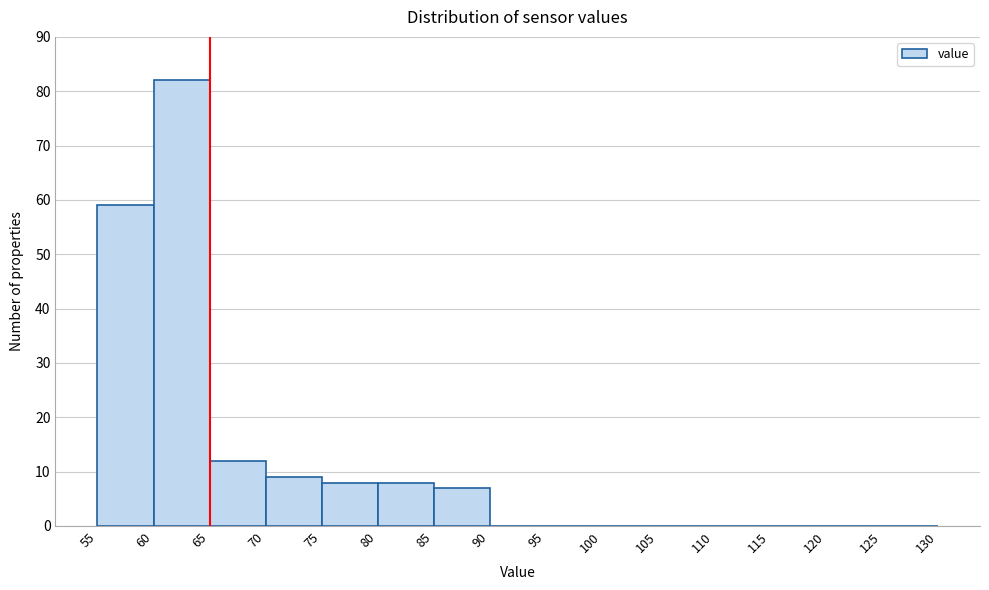

Reading left to right, transcribe this chart: for each bar, give the range it covers on the x-axis and its height. The values are not printed on the chart, so give them approximately, as read against the axis.

55 to 60: 59
60 to 65: 82
65 to 70: 12
70 to 75: 9
75 to 80: 8
80 to 85: 8
85 to 90: 7
90 to 95: 0
95 to 100: 0
100 to 105: 0
105 to 110: 0
110 to 115: 0
115 to 120: 0
120 to 125: 0
125 to 130: 0